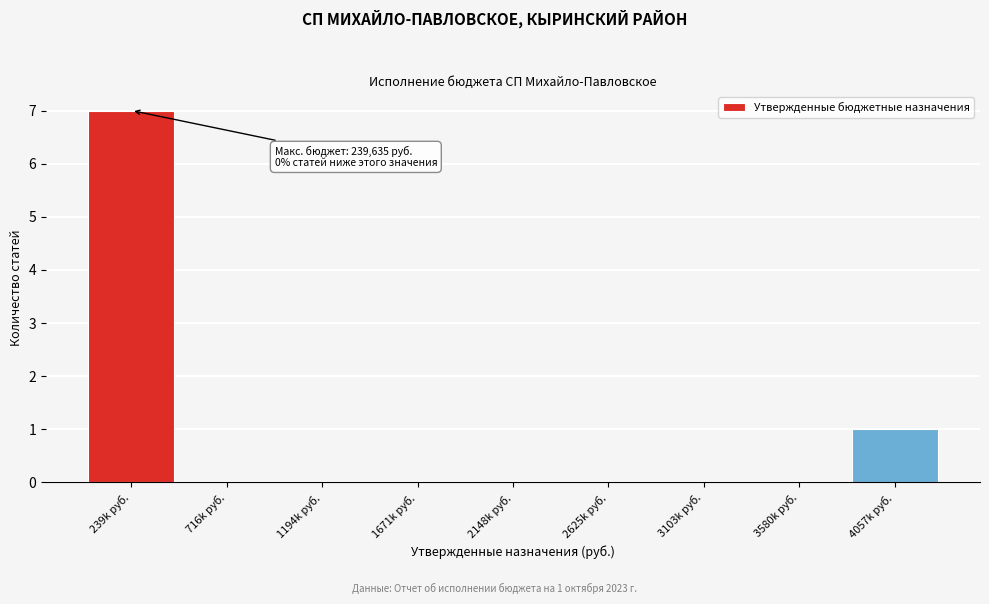

Reading left to right, transcribe all the data shown in this chart.

239k руб.=7	716k руб.=0	1194k руб.=0	1671k руб.=0	2148k руб.=0	2625k руб.=0	3103k руб.=0	3580k руб.=0	4057k руб.=1